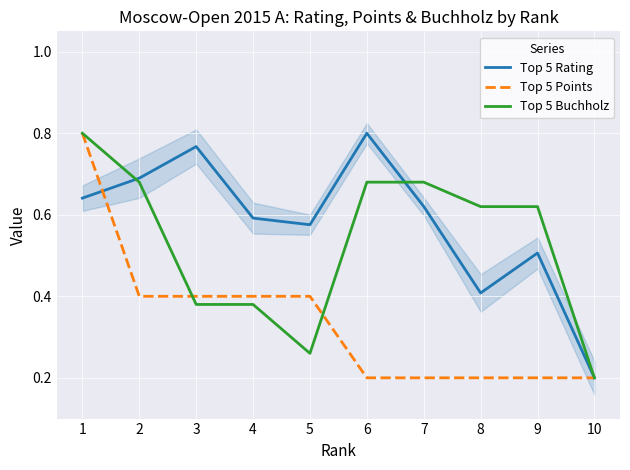

How many intersections are there between Top 5 Points and Top 5 Rating?

1